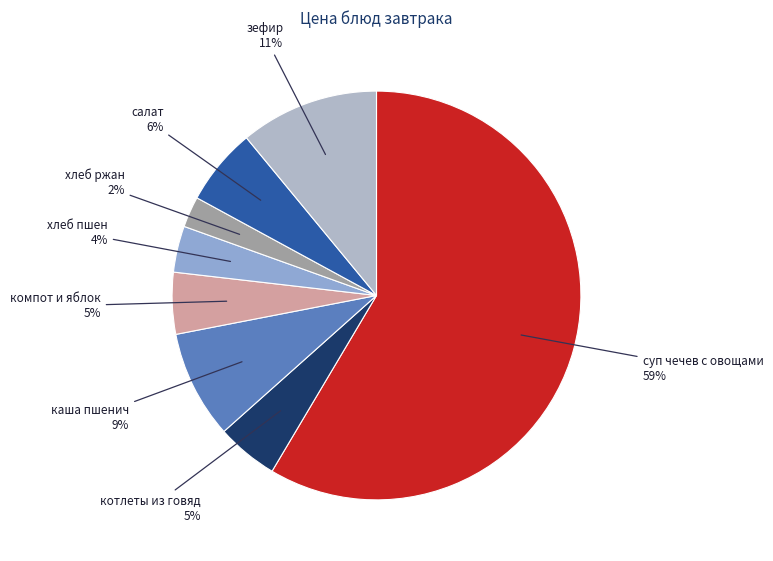

To the nearest percent, what is the difference between the салат and хлеб пшен slice percentages?

2%